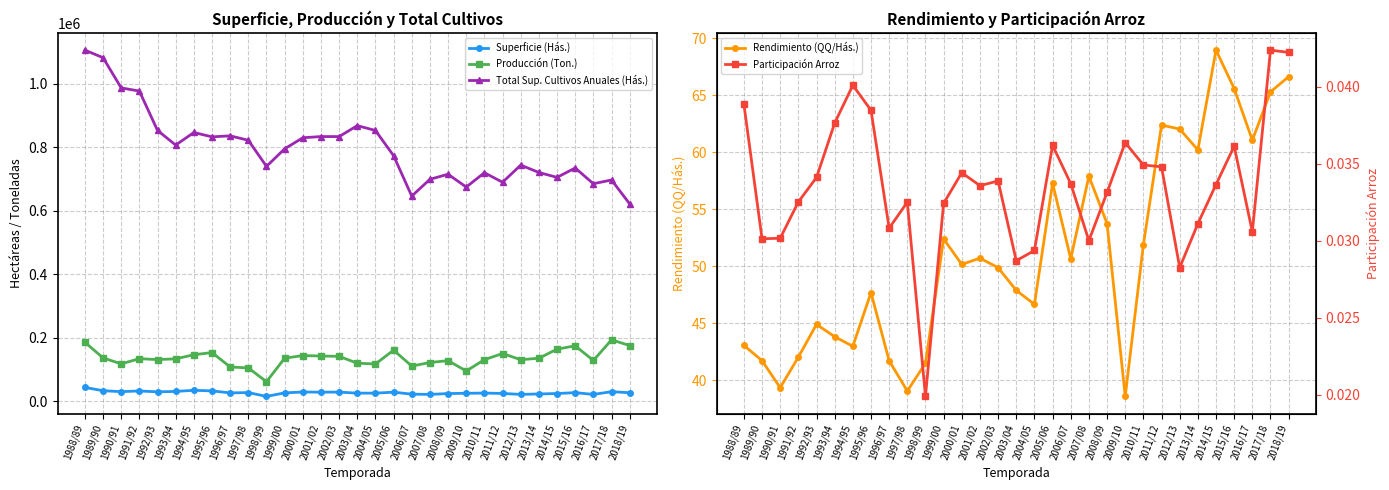

Where is Total Sup. Cultivos Anuales (Hás.) nearest to the value 863188?

2003/04